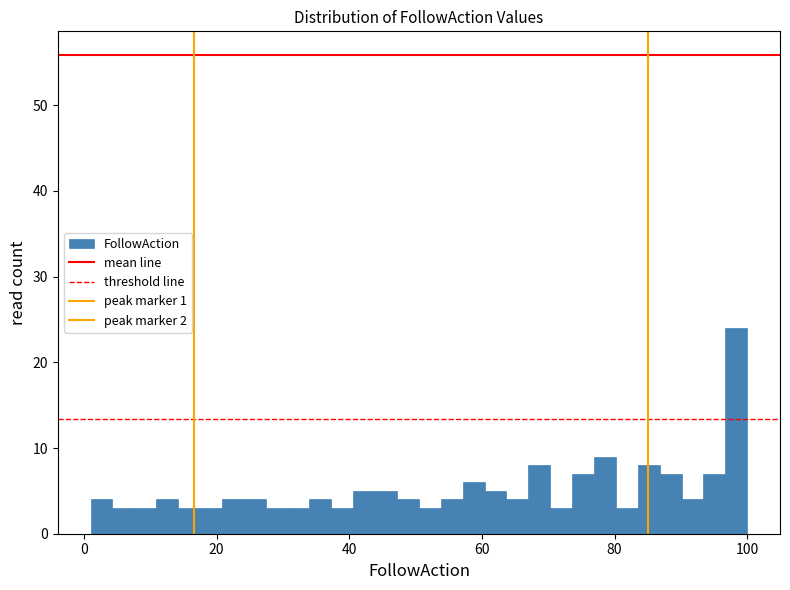

Read against the x-axis, roughly where is the centre of the tallest bar?

98